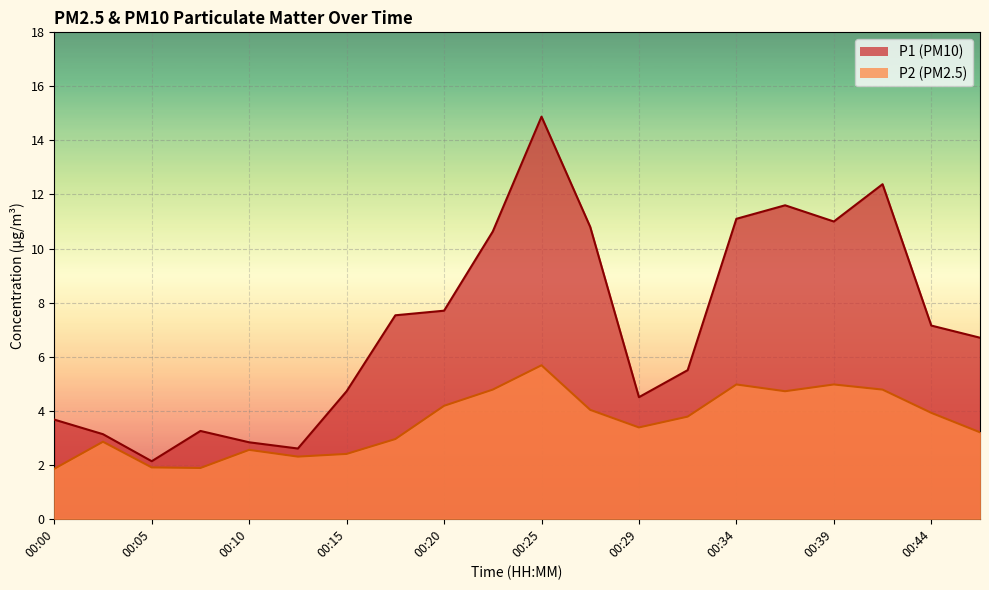

What is the value of the P2 point at the 11th from the left?

5.7